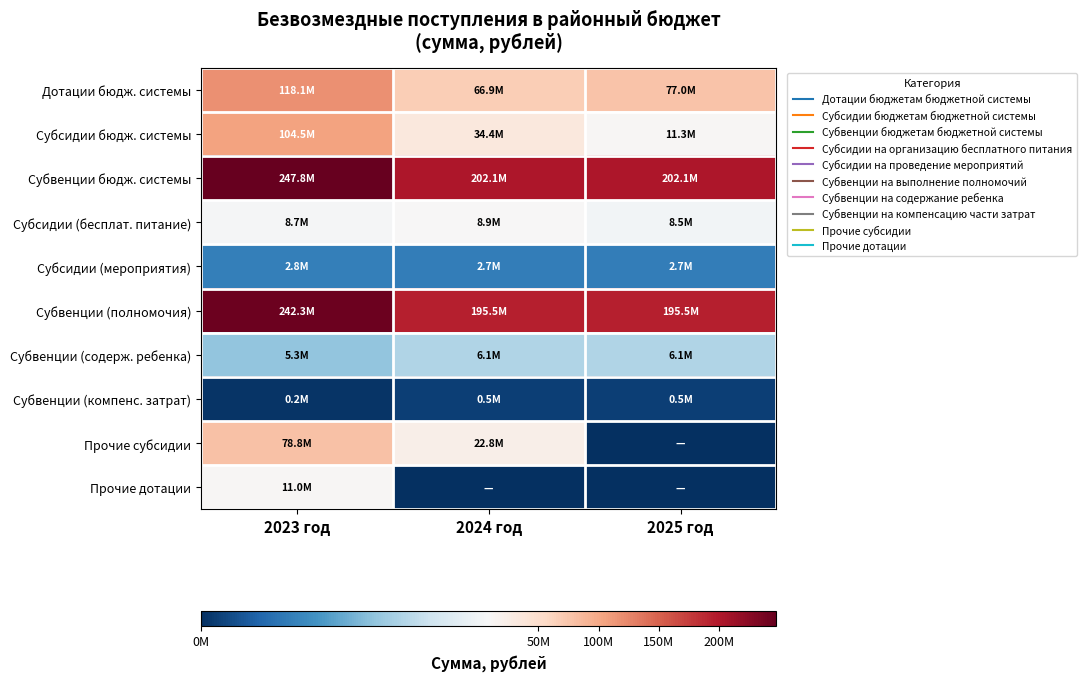

List the series in order of their peak value, highest first.

Субвенции бюдж. системы, Субвенции (полномочия), Дотации бюдж. системы, Субсидии бюдж. системы, Прочие субсидии, Прочие дотации, Субсидии (бесплат. питание), Субвенции (содерж. ребенка), Субсидии (мероприятия), Субвенции (компенс. затрат)